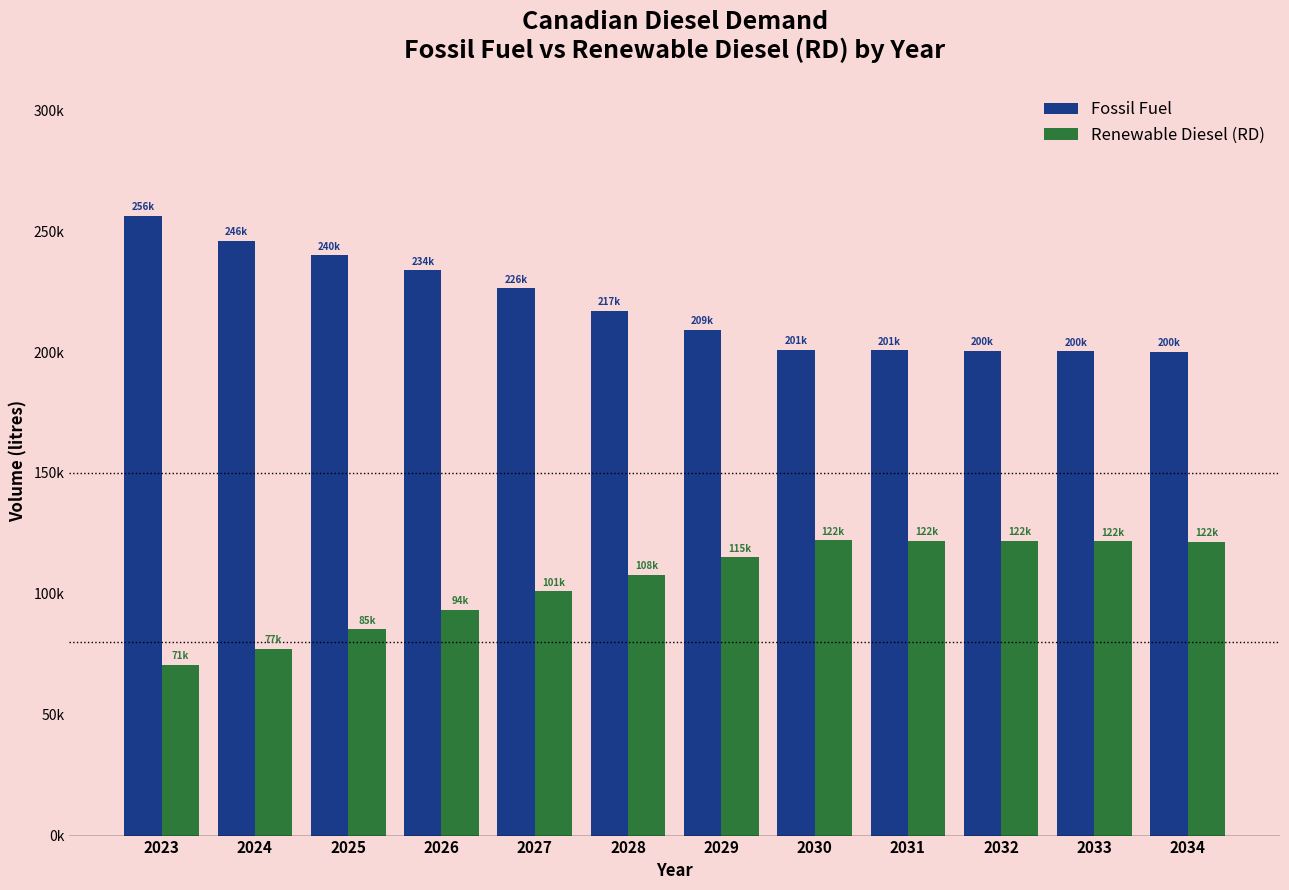

What are all the series names shown in the legend?

Fossil Fuel, Renewable Diesel (RD)